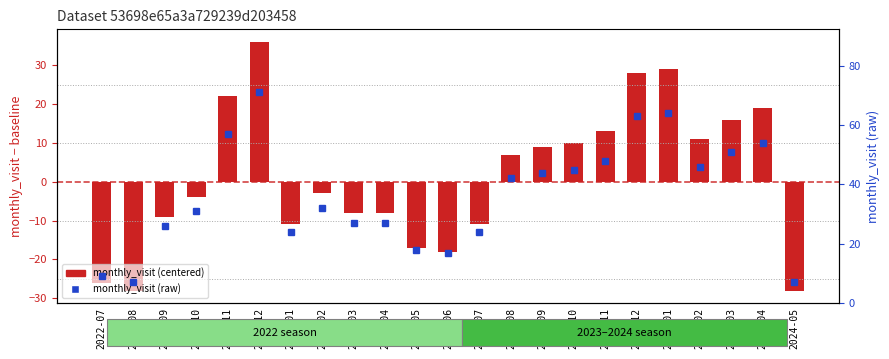

What position from the left is 2024-02?

20